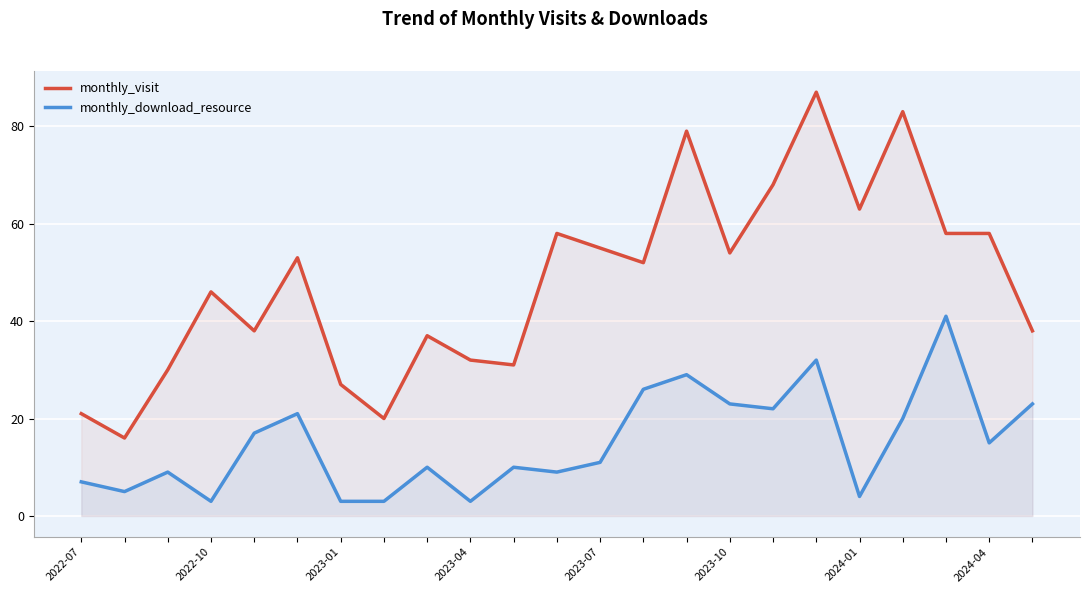

True or false: monthly_visit has more than 0 interior local peaks.

True